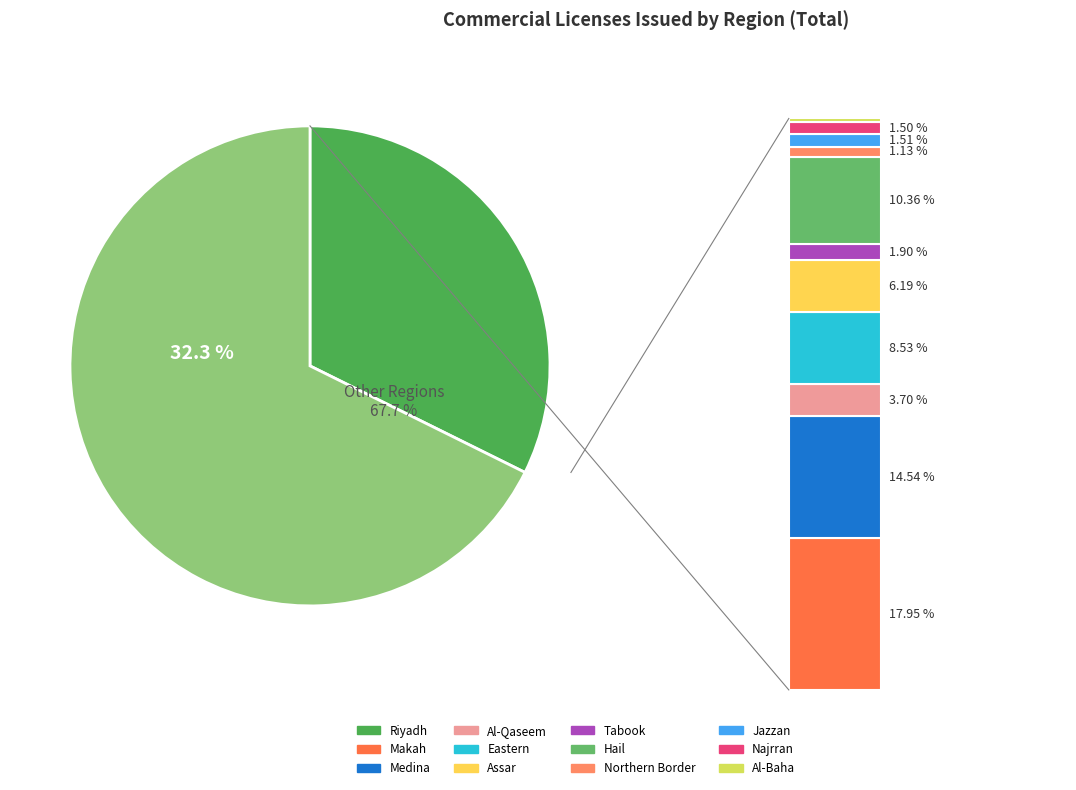

True or false: Riyadh accounts for 32% of the total.

True